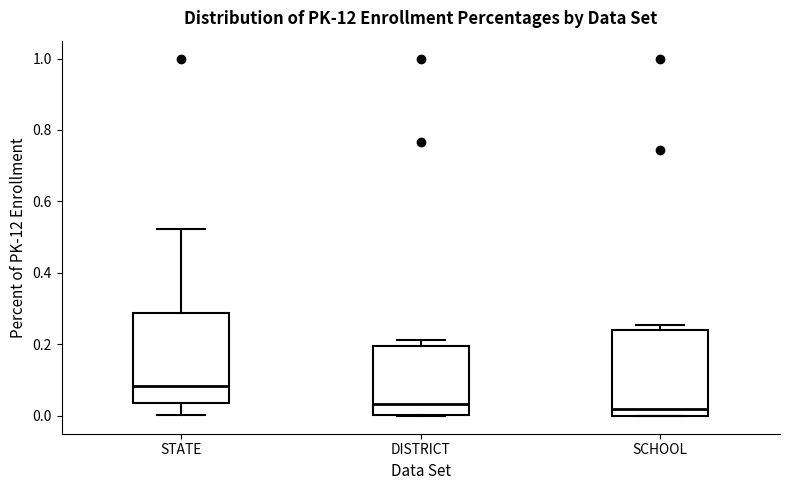

Which box's median line is the highest?

STATE